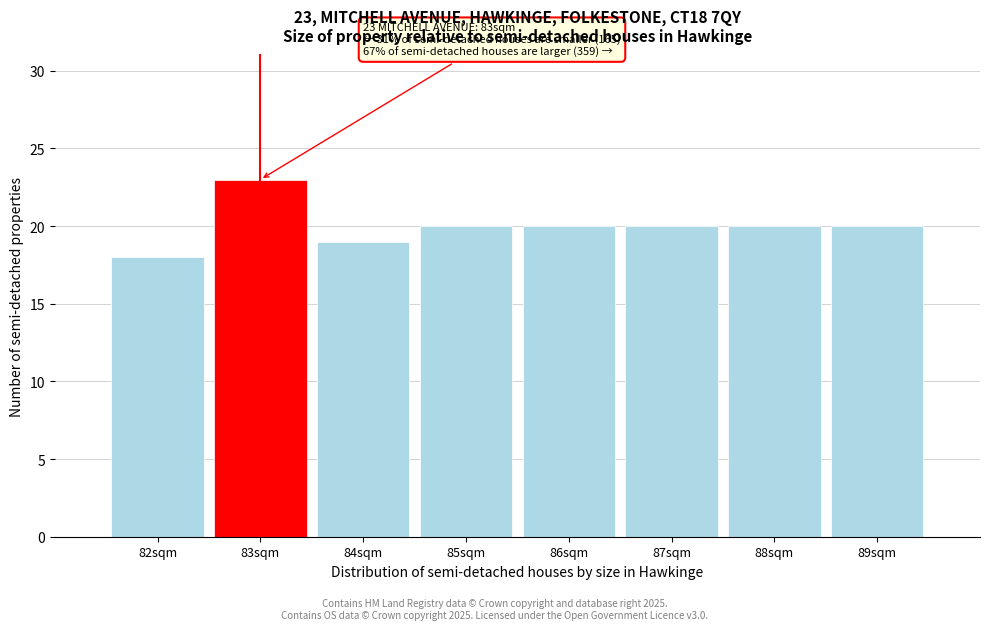

Over which range of the x-axis is the bar tallest?

82.5 to 83.5